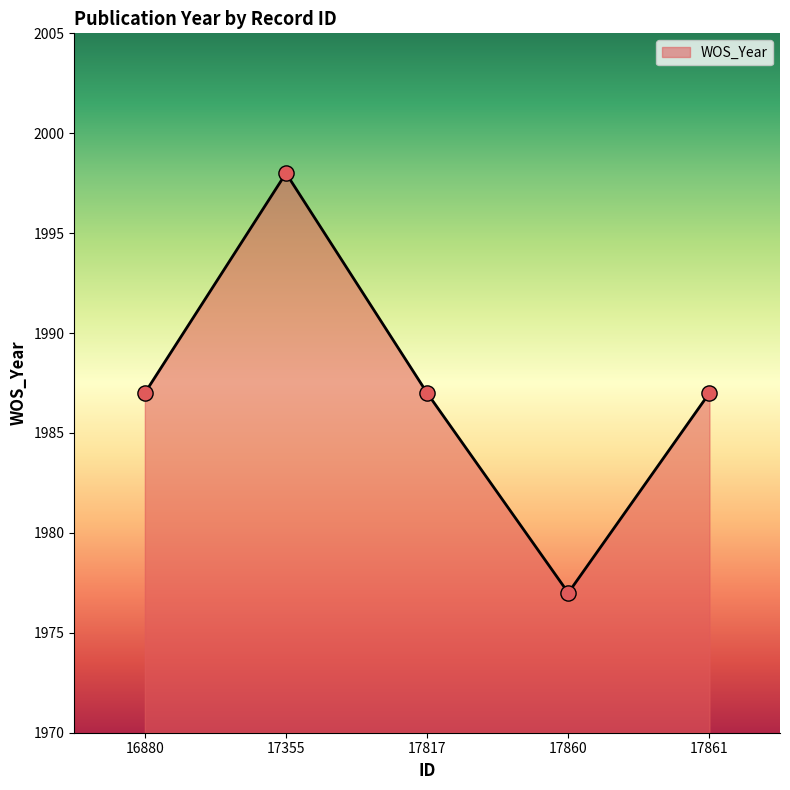

What is the change in value from 17355 to 17861?

-11